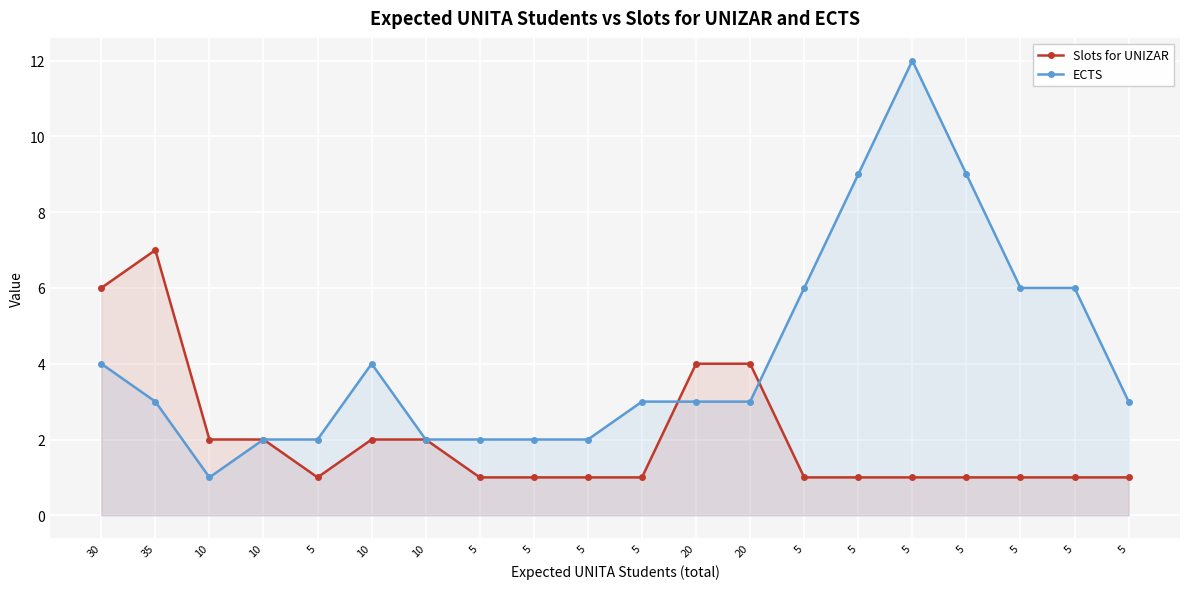

What is the difference between the maximum and minimum values in the ECTS series?

11